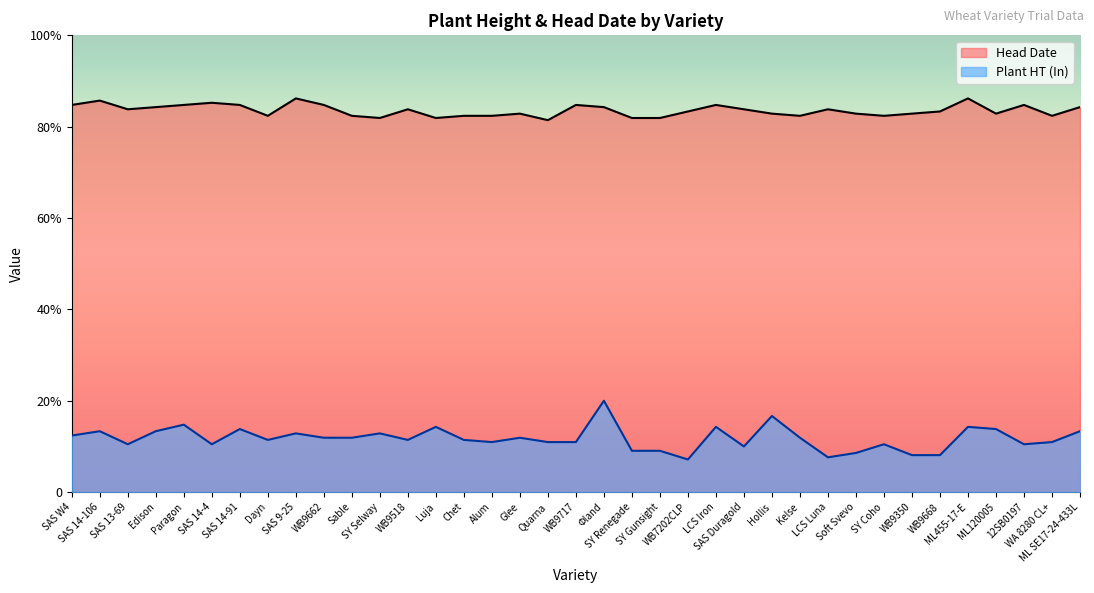

Reading left to right, transcribe all the data shown in this chart.

Plant HT (In): SAS W4=26	SAS 14-106=28	SAS 13-69=22	Edison=28	Paragon=31	SAS 14-4=22	SAS 14-91=29	Dayn=24	SAS 9-25=27	WB9662=25	Sable=25	SY Selway=27	WB9518=24	Luja=30	Chet=24	Alum=23	Glee=25	Quarna=23	WB9717=23	Φland=42	SY Renegade=19	SY Gunsight=19	WB7202CLP=15	LCS Iron=30	SAS Duragold=21	Hollis=35	Kelse=25	LCS Luna=16	Soft Svevo=18	SY Coho=22	WB9350=17	WB9668=17	ML455-17-E=30	ML120005=29	12SB0197=22	WA 8280 CL+=23	ML SE17-24-433L=28
Head Date: SAS W4=178	SAS 14-106=180	SAS 13-69=176	Edison=177	Paragon=178	SAS 14-4=179	SAS 14-91=178	Dayn=173	SAS 9-25=181	WB9662=178	Sable=173	SY Selway=172	WB9518=176	Luja=172	Chet=173	Alum=173	Glee=174	Quarna=171	WB9717=178	Φland=177	SY Renegade=172	SY Gunsight=172	WB7202CLP=175	LCS Iron=178	SAS Duragold=176	Hollis=174	Kelse=173	LCS Luna=176	Soft Svevo=174	SY Coho=173	WB9350=174	WB9668=175	ML455-17-E=181	ML120005=174	12SB0197=178	WA 8280 CL+=173	ML SE17-24-433L=177